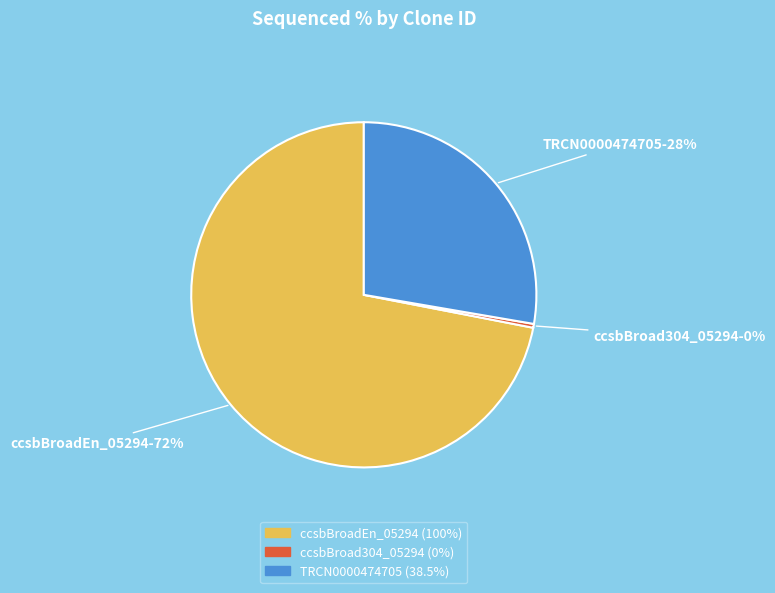

Is it true that ccsbBroad304_05294 is 0% of the pie?

True